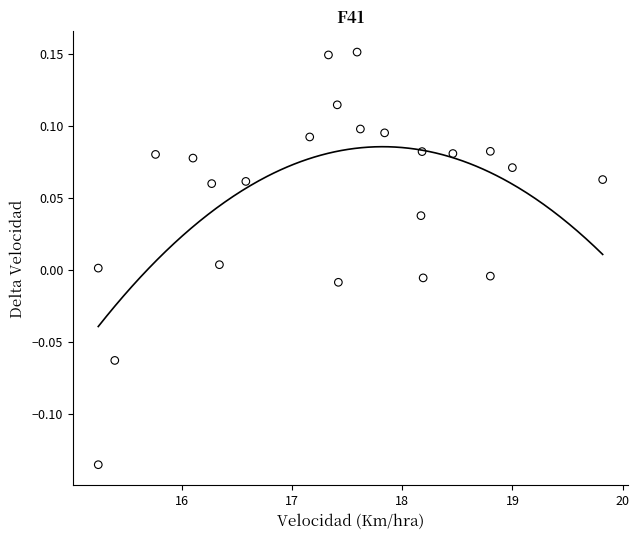

What is the range of Y values (max minus min)?

0.3